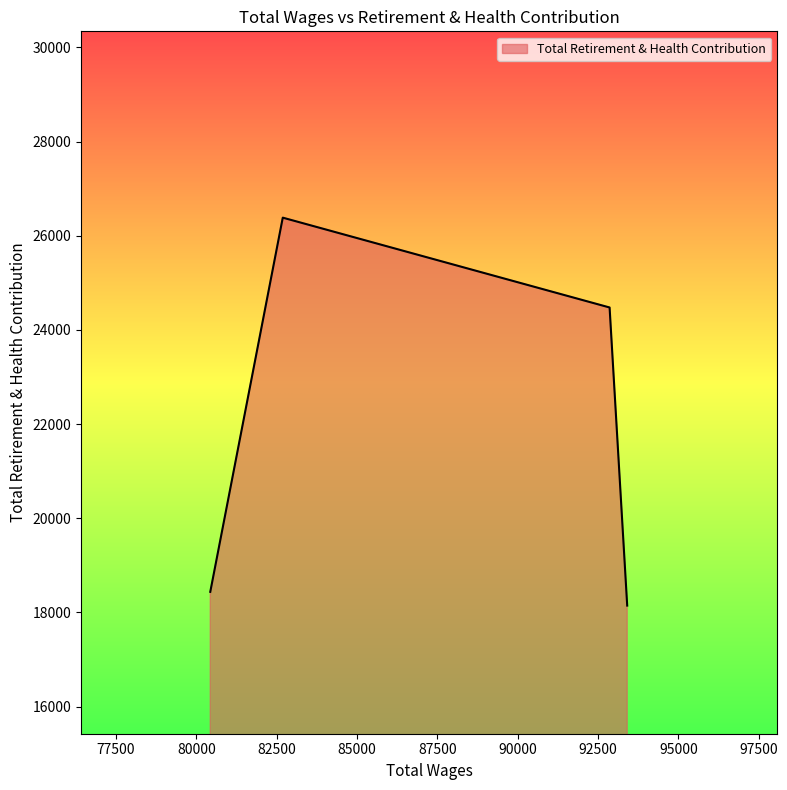

What is the greatest value displayed?

26385